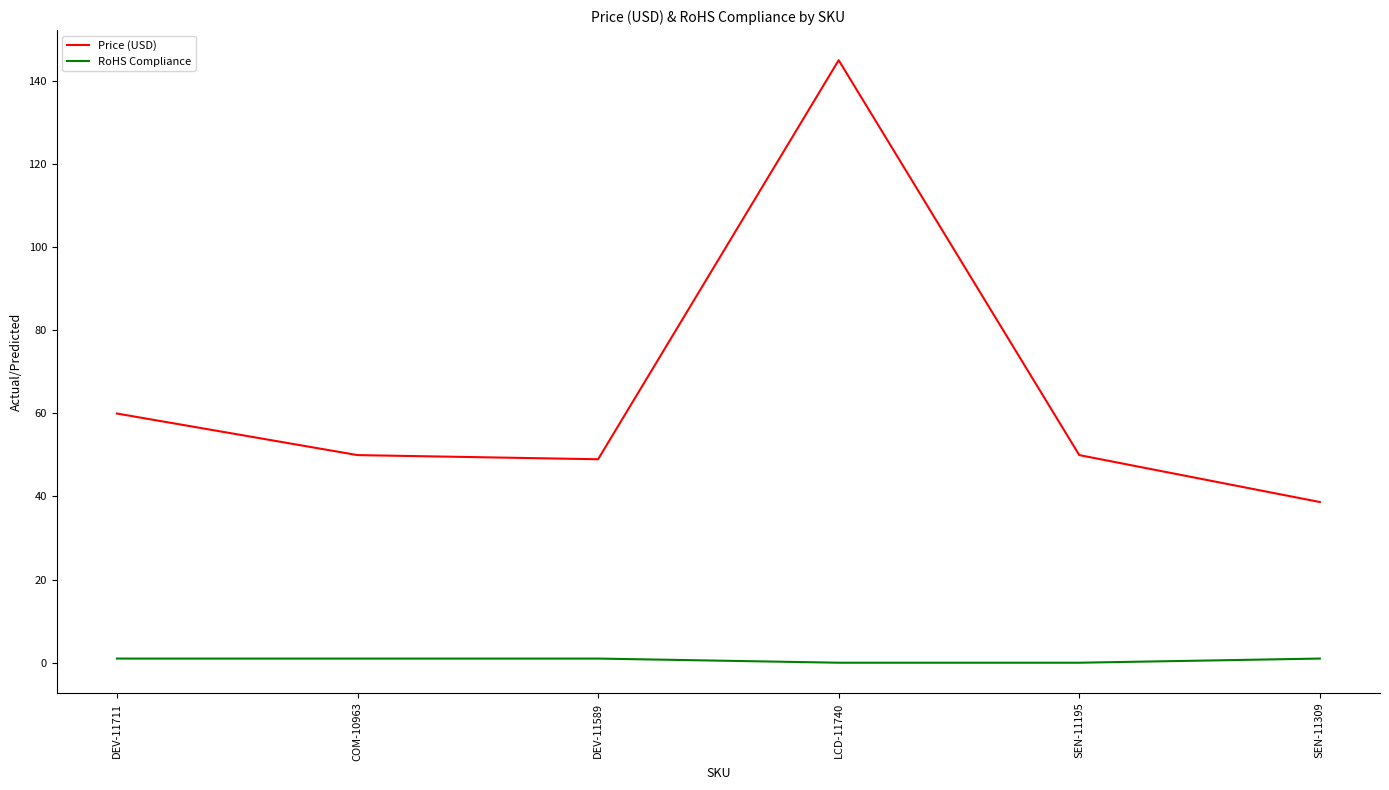

List the series in order of their overall mean, lowest first.

RoHS Compliance, Price (USD)